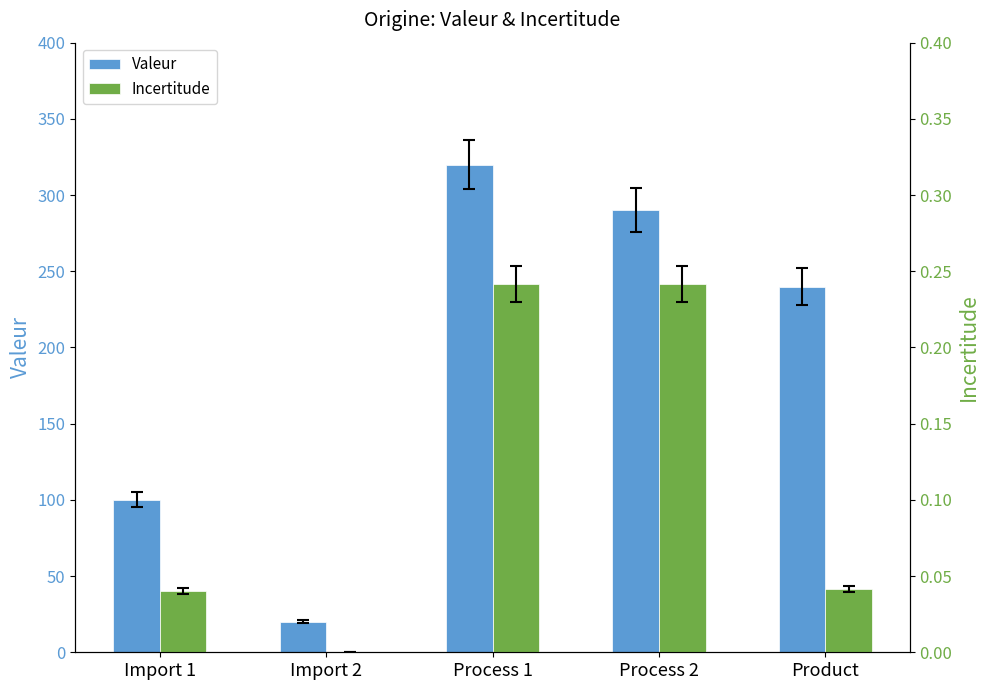

True or false: Valeur has a value of 100.0 at Import 1.

True